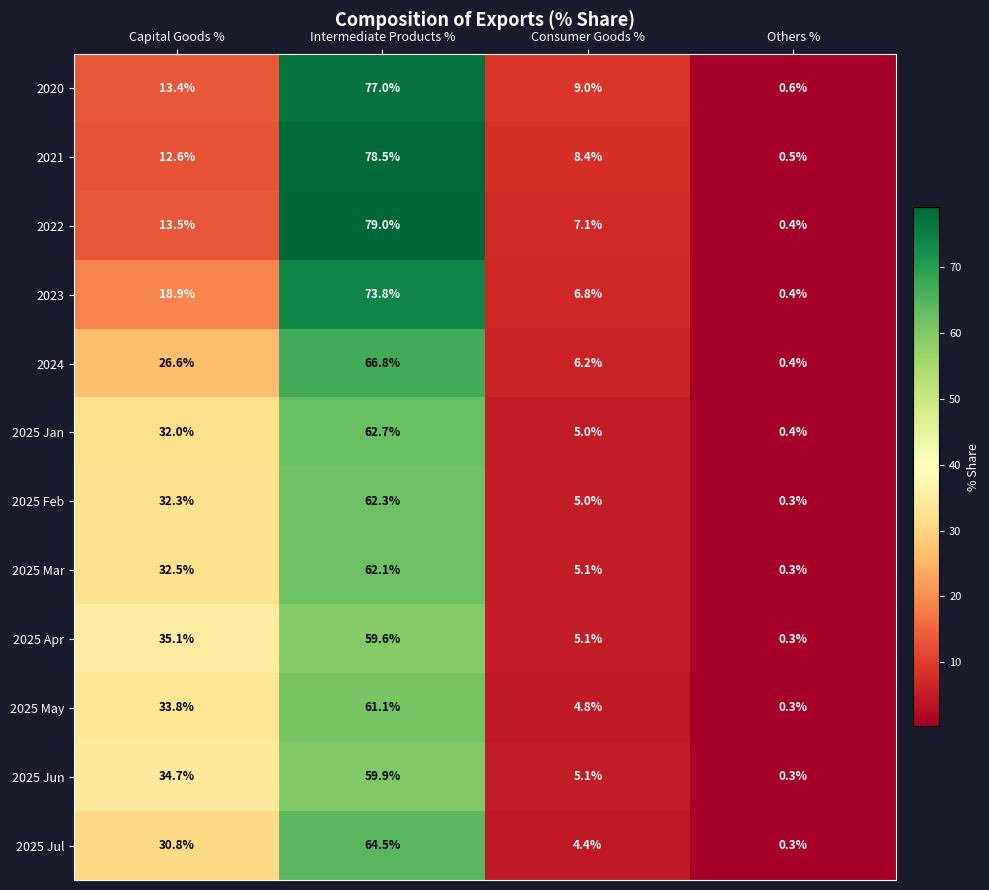

At which category is the sum across all series the highest?

Intermediate Products %